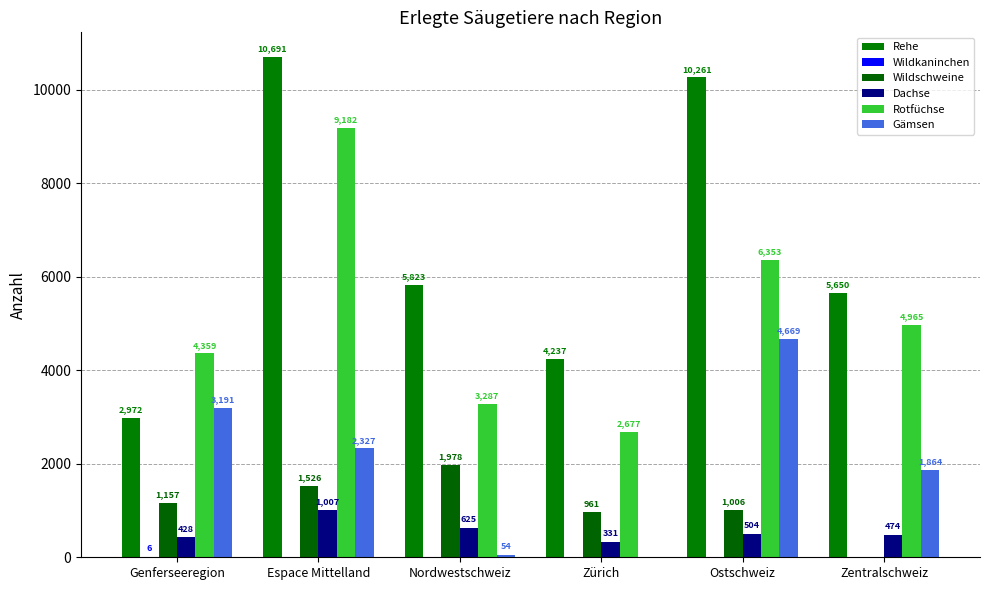

At which category does the chart reach its peak across all series?

Espace Mittelland